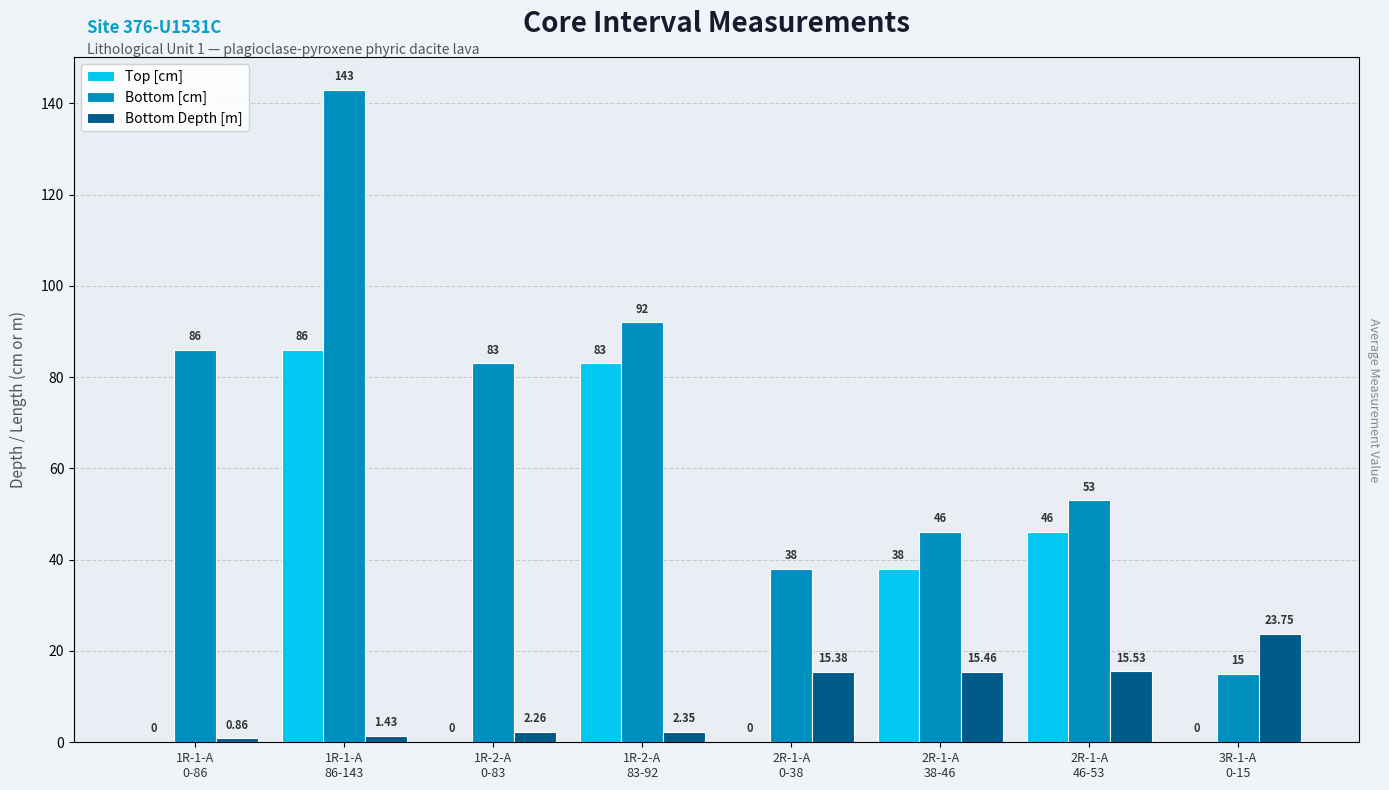

What is the sum of the Bottom [cm] values at 1R-2-A
83-92 and 2R-1-A
38-46?

138.0